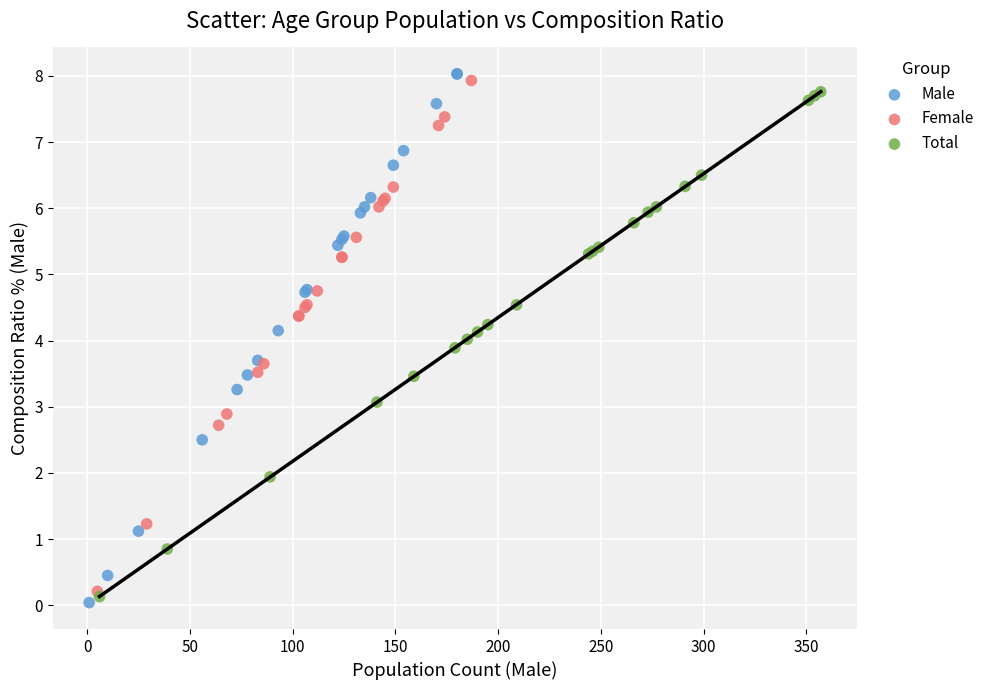

Which series contains the highest Y value?

Male